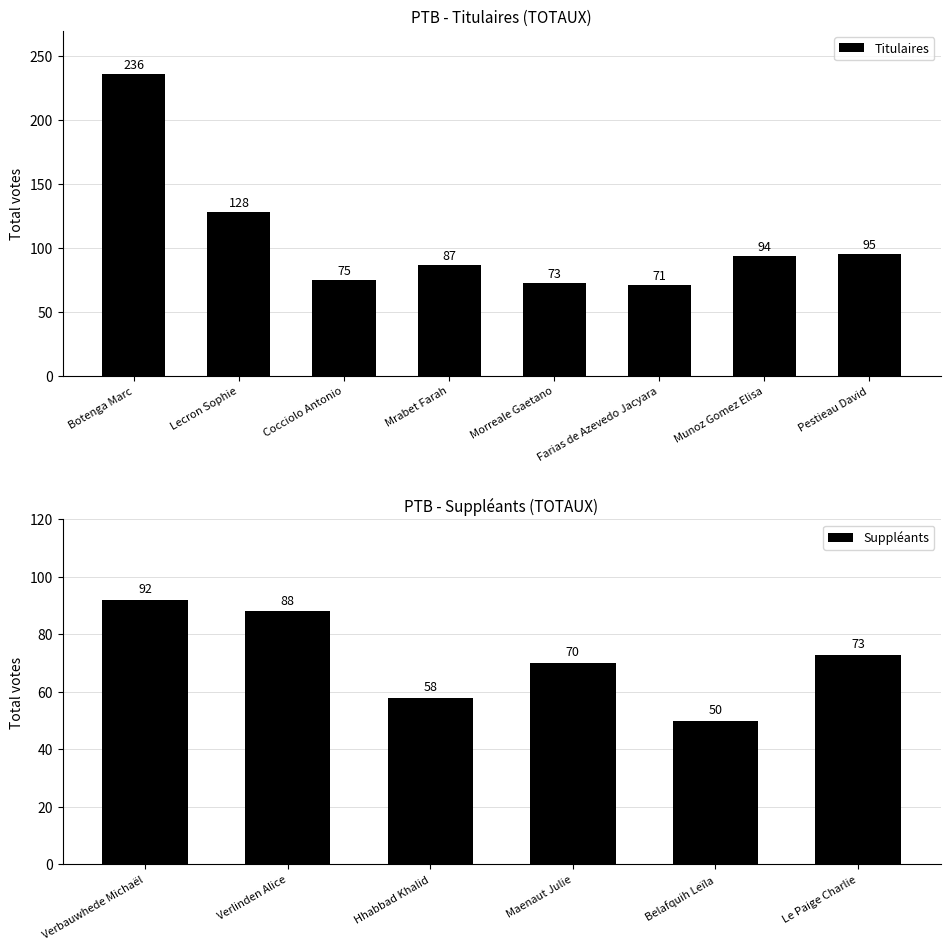

What is the change in value from Cocciolo Antonio to Pestieau David?

+20